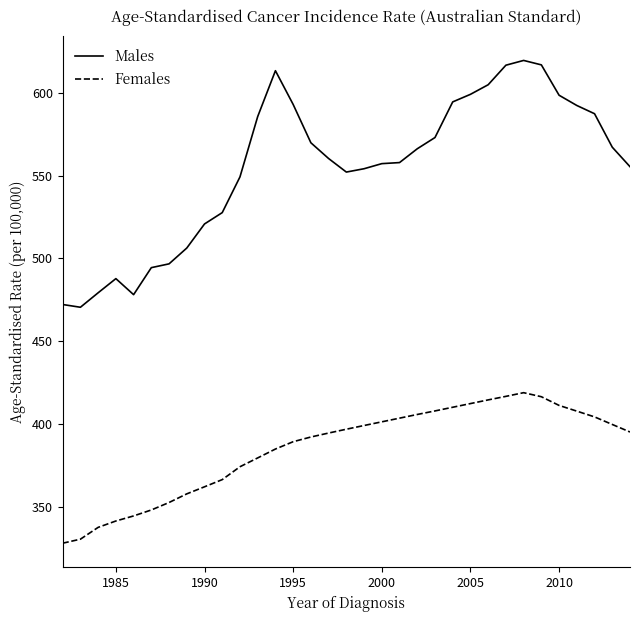

Rank the series by their maximum value, from lowest to highest.

Females, Males